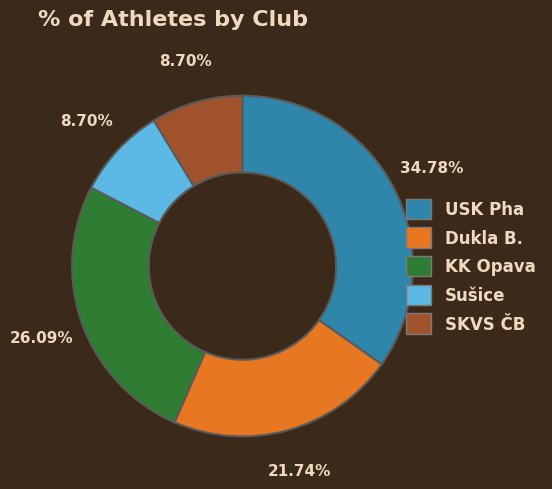

How much of the chart is everything except KK Opava?

73.9%